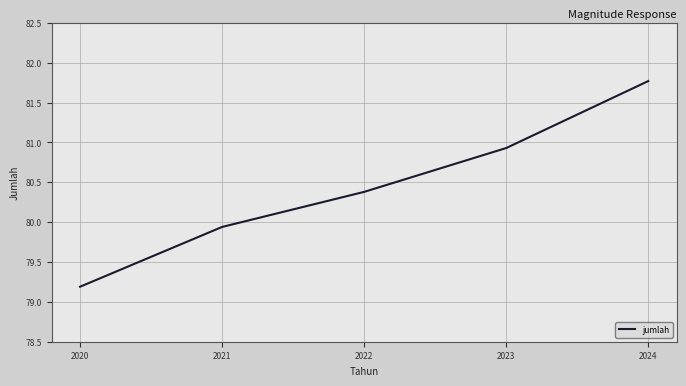

Which label corresponds to the largest value in the chart?

2024